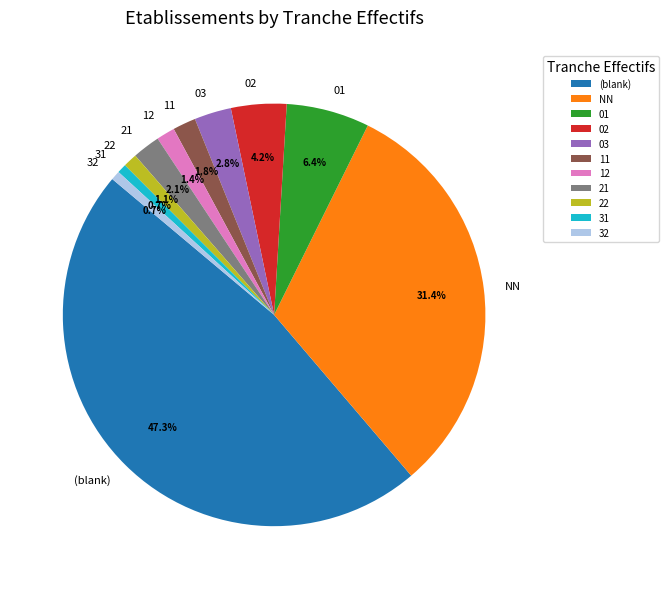

Does NN represent more than half of the total?

No